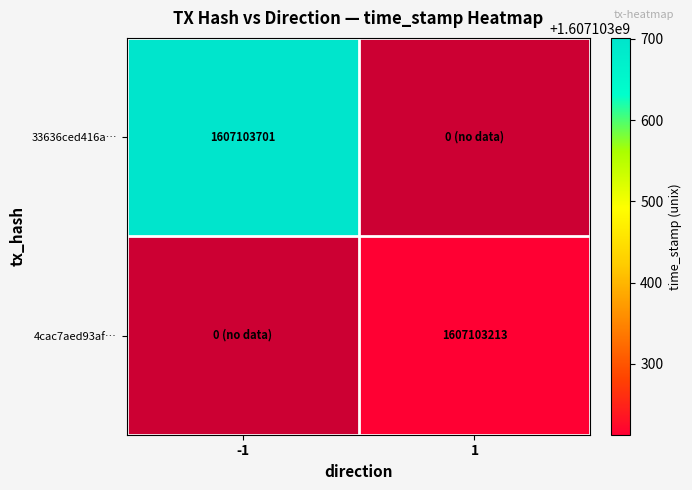

Rank the series by their maximum value, from lowest to highest.

4cac7aed93af918c20fee41cb289863fa95821c, 33636ced416a6dafd652405116c2c7a71405820